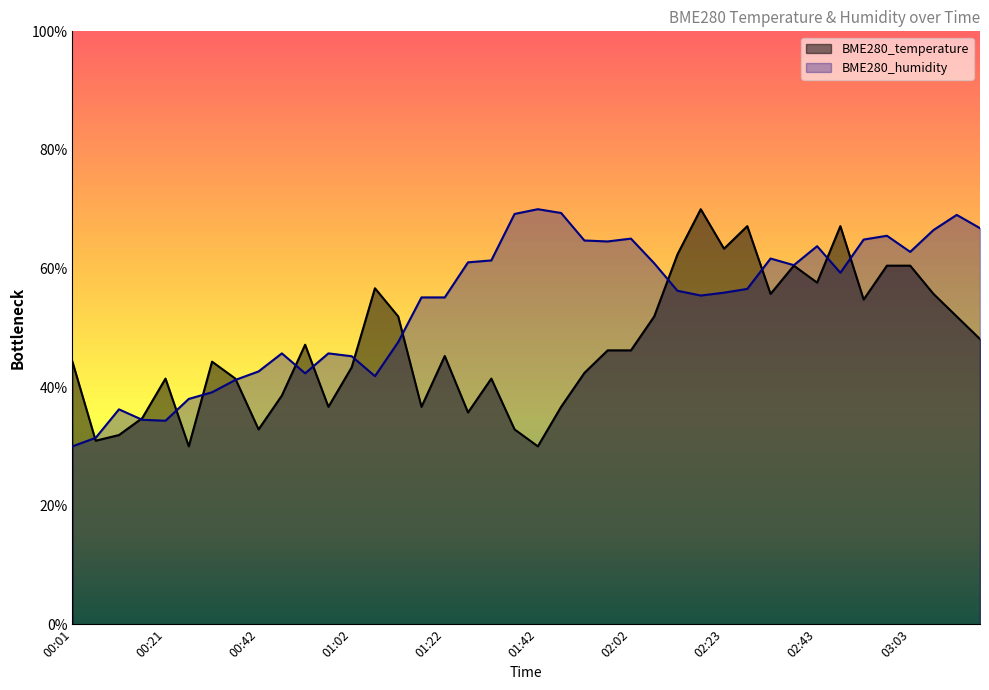

How many values in the BME280_humidity series are below 56?

19